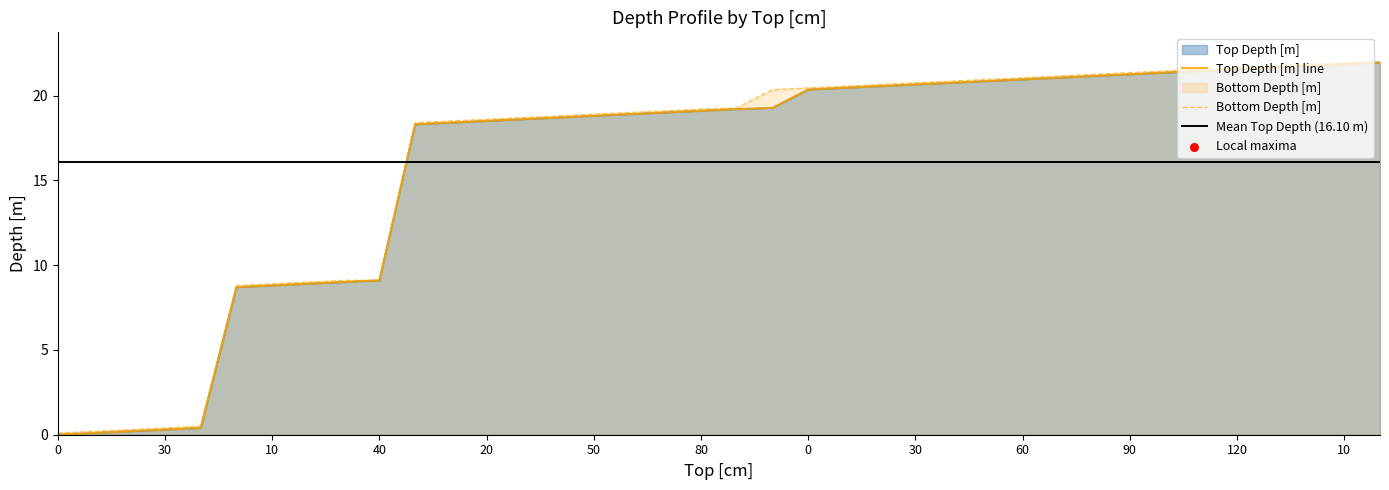

Which series has the widest spread of Y values?

Top Depth [m]